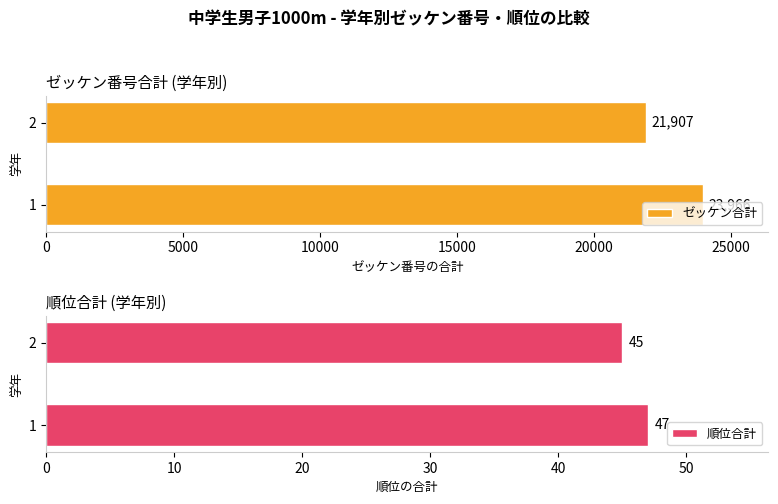

What is the value of the ゼッケン合計 bar at the 1st from the left?

23966